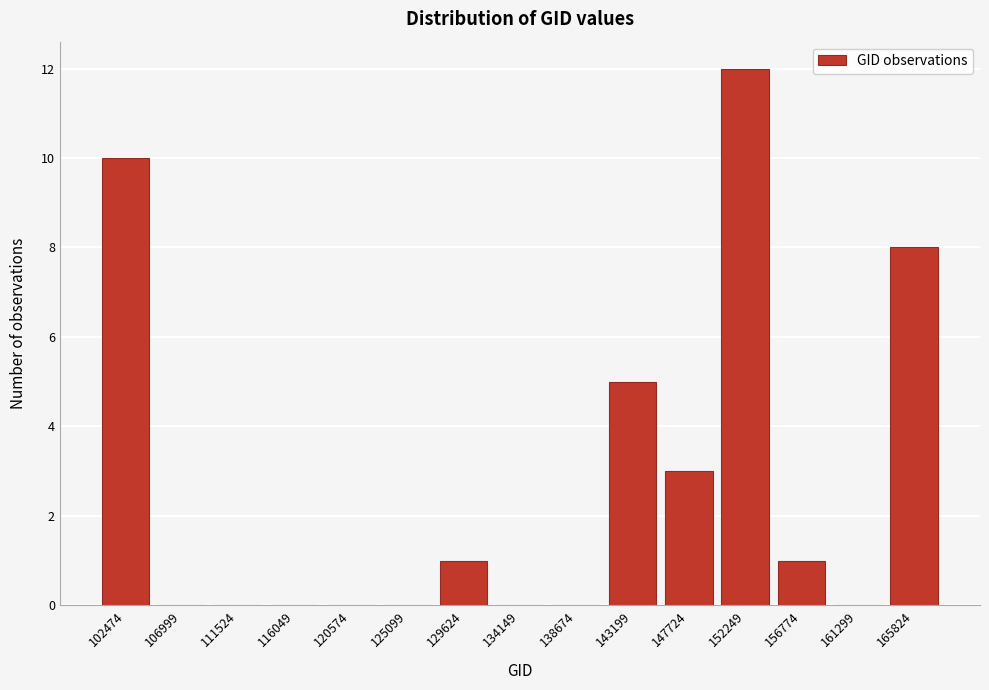

Reading right to left, what are all the values shown in this chart?

165824=8	161299=0	156774=1	152249=12	147724=3	143199=5	138674=0	134149=0	129624=1	125099=0	120574=0	116049=0	111524=0	106999=0	102474=10